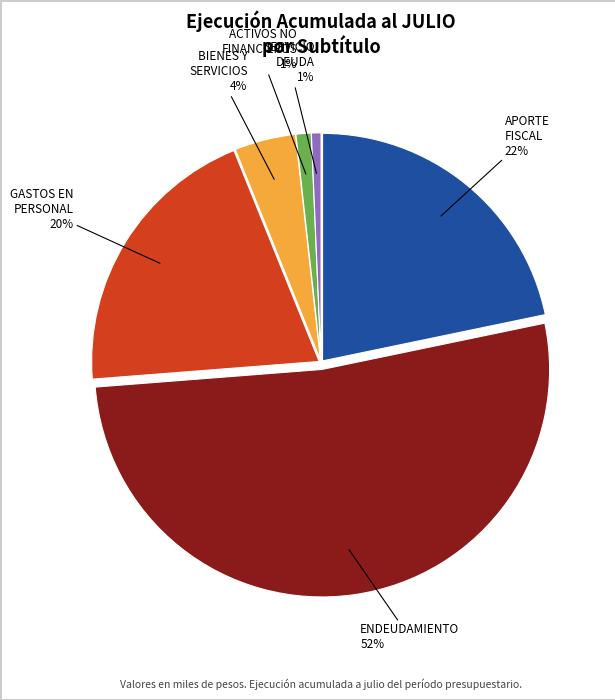

To the nearest percent, what is the difference between the largest and smallest slice percentages?

51%